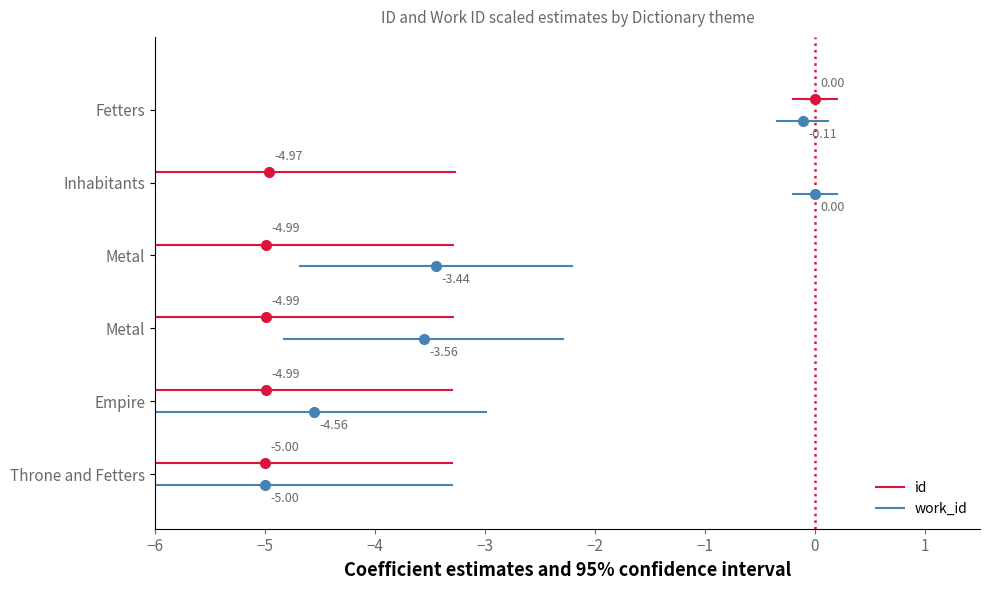

How many lines are shown in the chart?

2